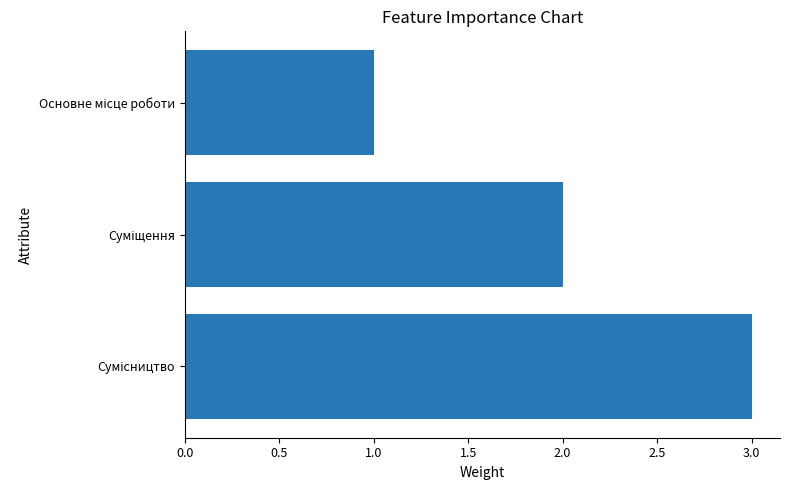

What is the sum of all values?

6